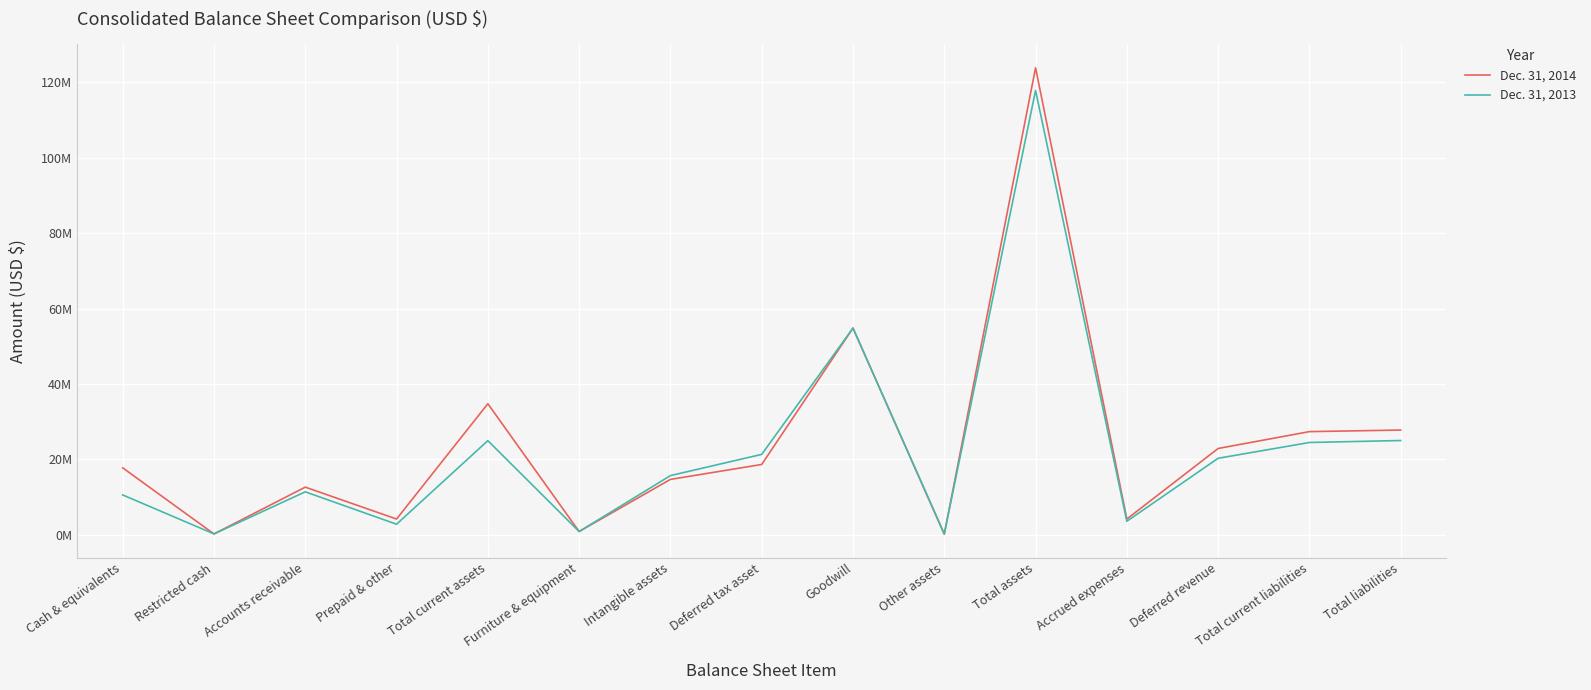

Does the chart have visible grid lines?

Yes